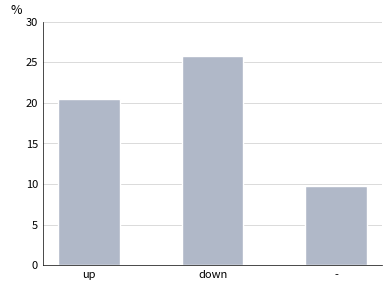

List the labels in order of value, smallest first.

-, up, down